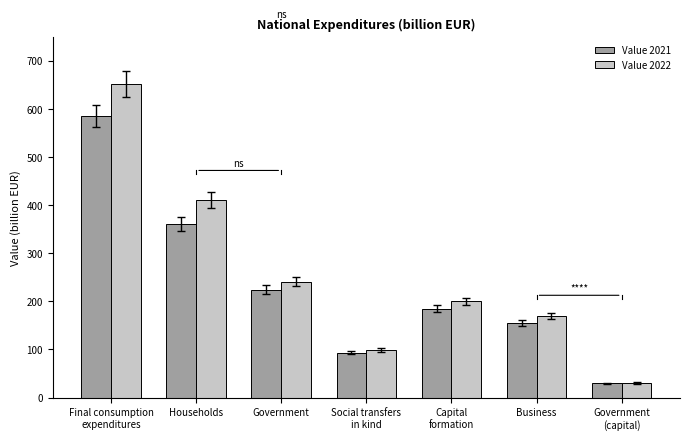

Reading right to left, list all the values displayed in this chart.

Value 2021: Government
(capital)=29.9	Business=154.5	Capital
formation=184.4	Social transfers
in kind=93.5	Government=224.2	Households=360.9	Final consumption
expenditures=585.1
Value 2022: Government
(capital)=30.3	Business=169.6	Capital
formation=199.9	Social transfers
in kind=98.7	Government=240.5	Households=411.1	Final consumption
expenditures=651.6